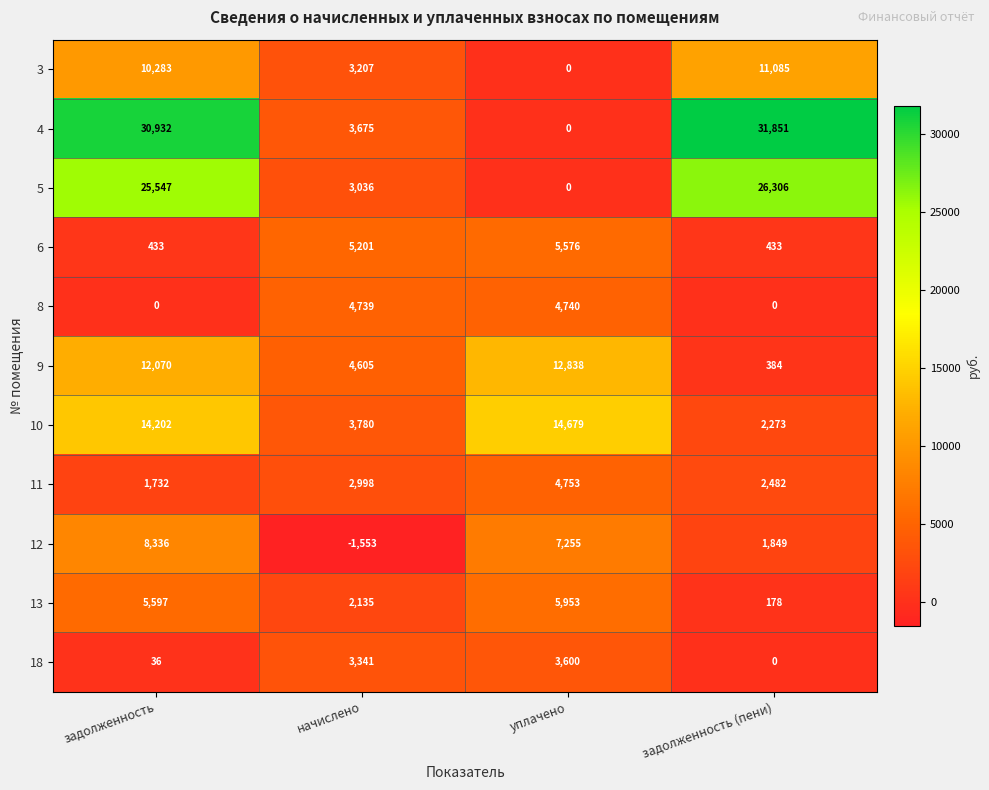

True or false: 11 has a value of 4161 at начислено.

False